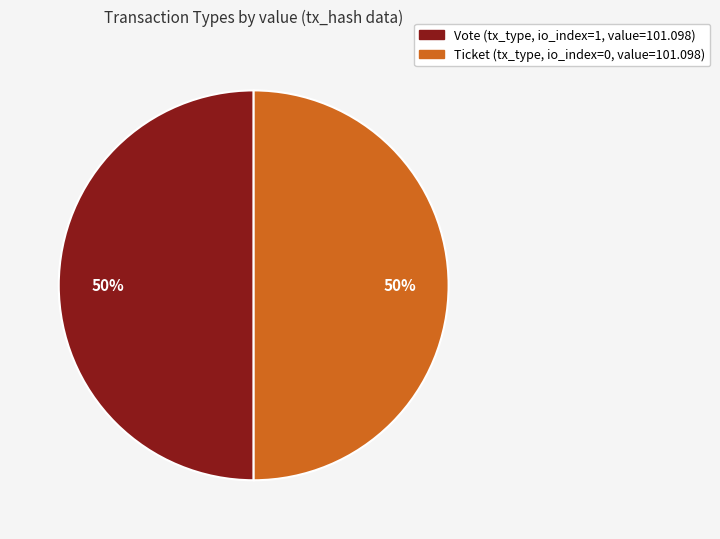

How many slices are in this pie chart?

2